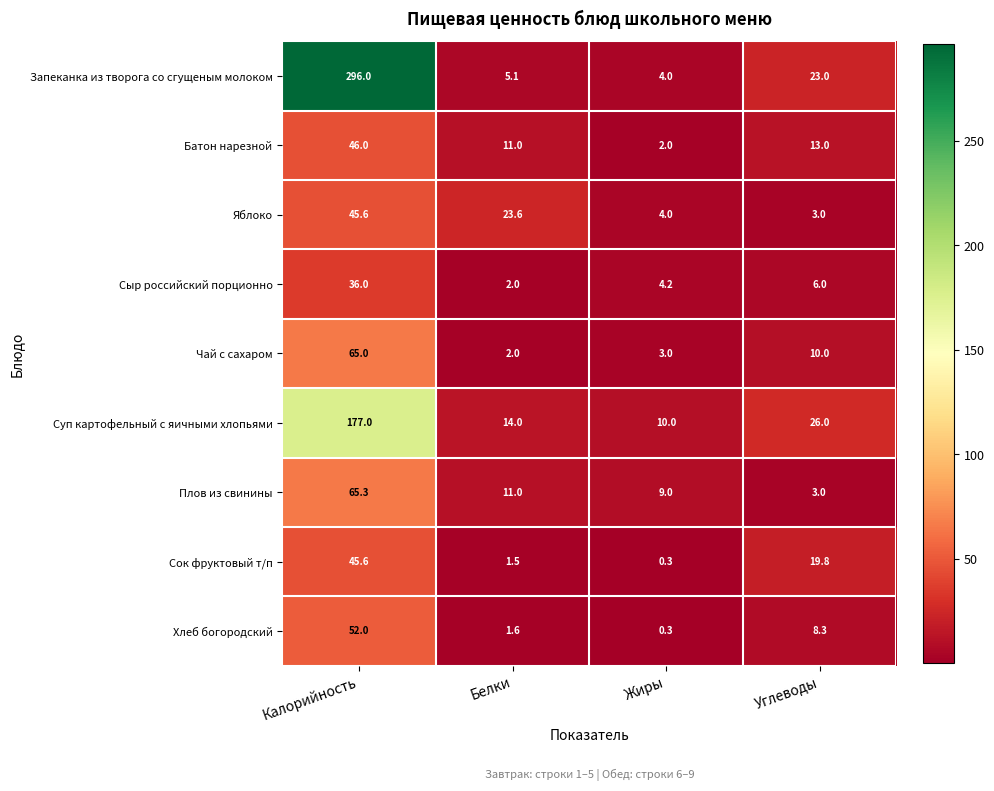

The value of Яблоко at Жиры is 6.5. True or false?

False